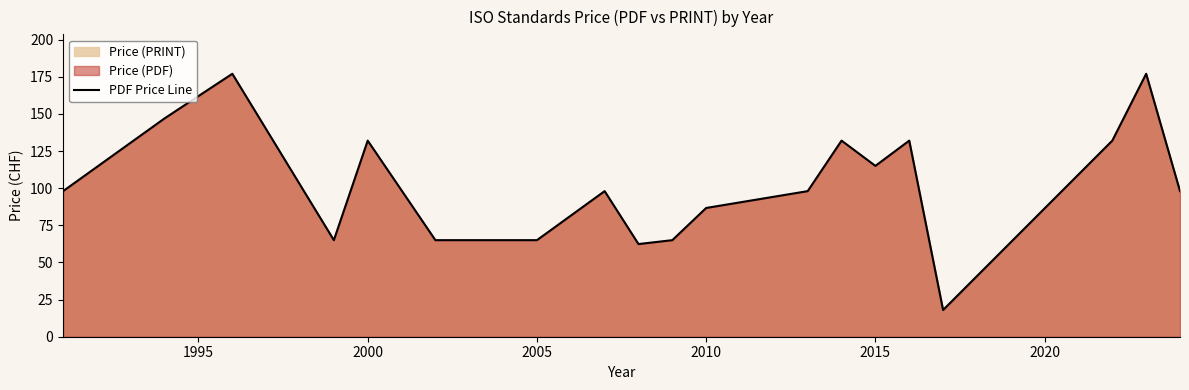

What is the minimum value shown in the chart?

18.0